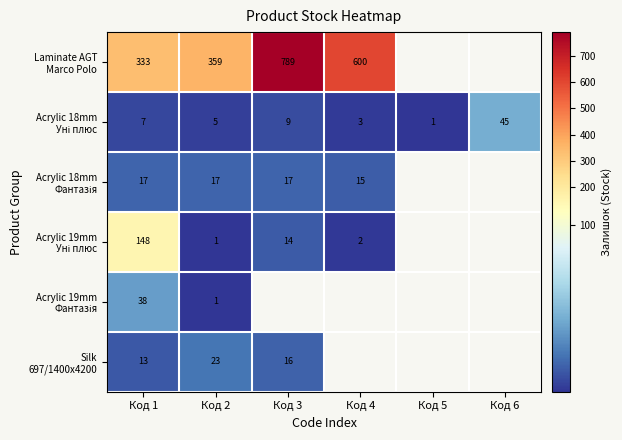

What is the difference between the highest and lowest values at Код 2?

358